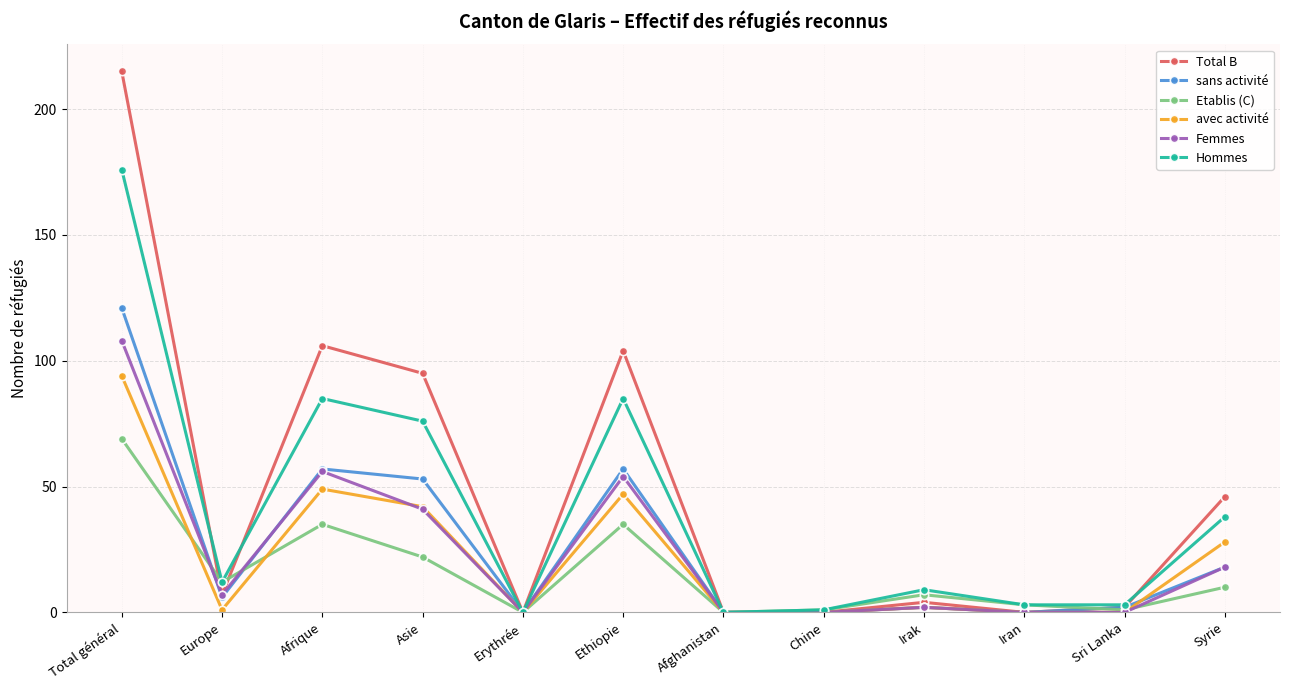

The value of Hommes at Europe is 19. True or false?

False